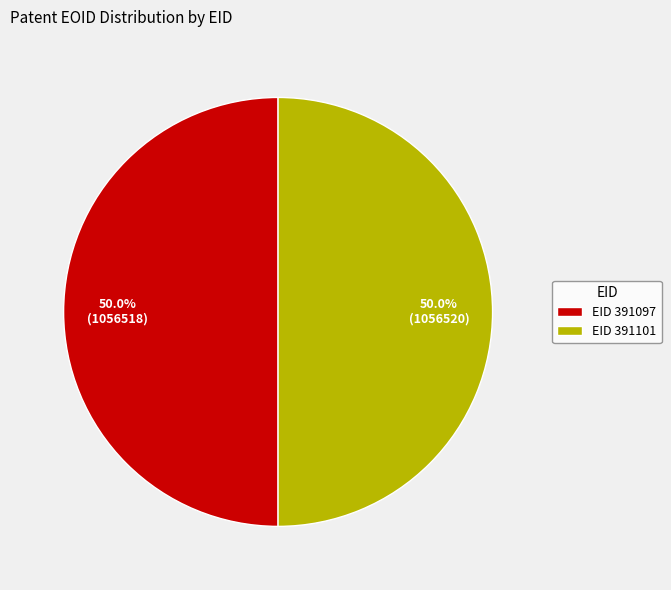

How many slices are in this pie chart?

2